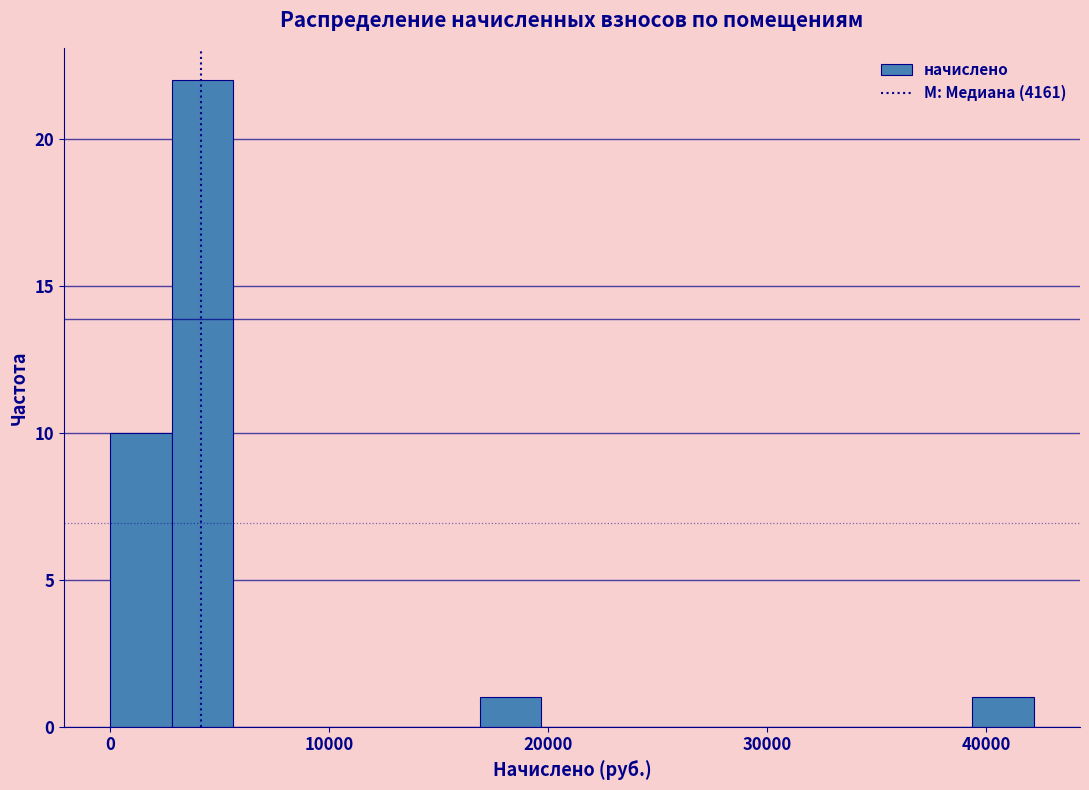

Read against the x-axis, roughly where is the centre of the tallest bar?

4000